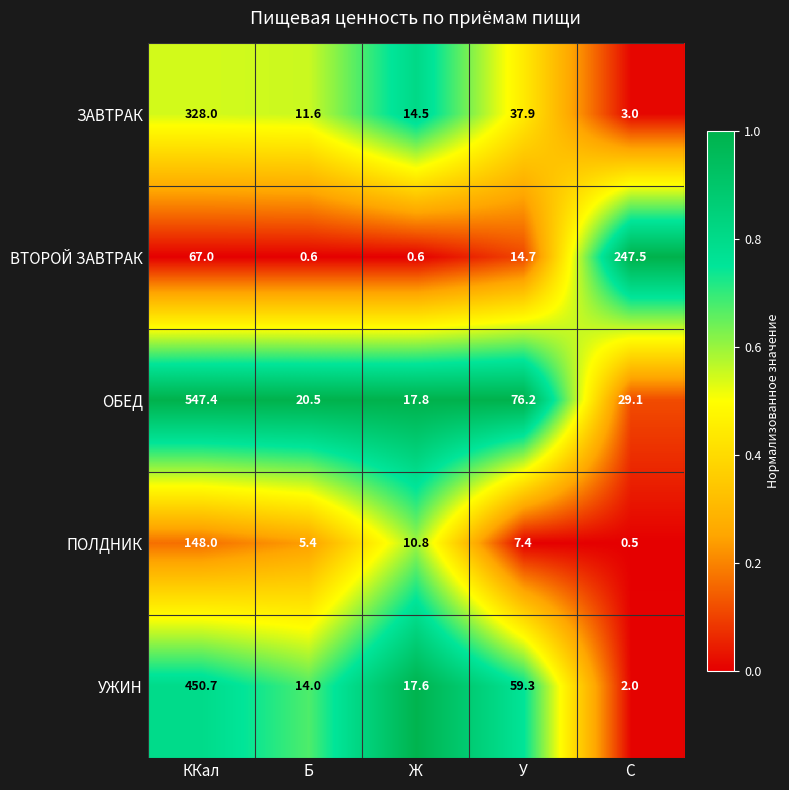

Is it true that ОБЕД equals 23.4 at Ж?

False